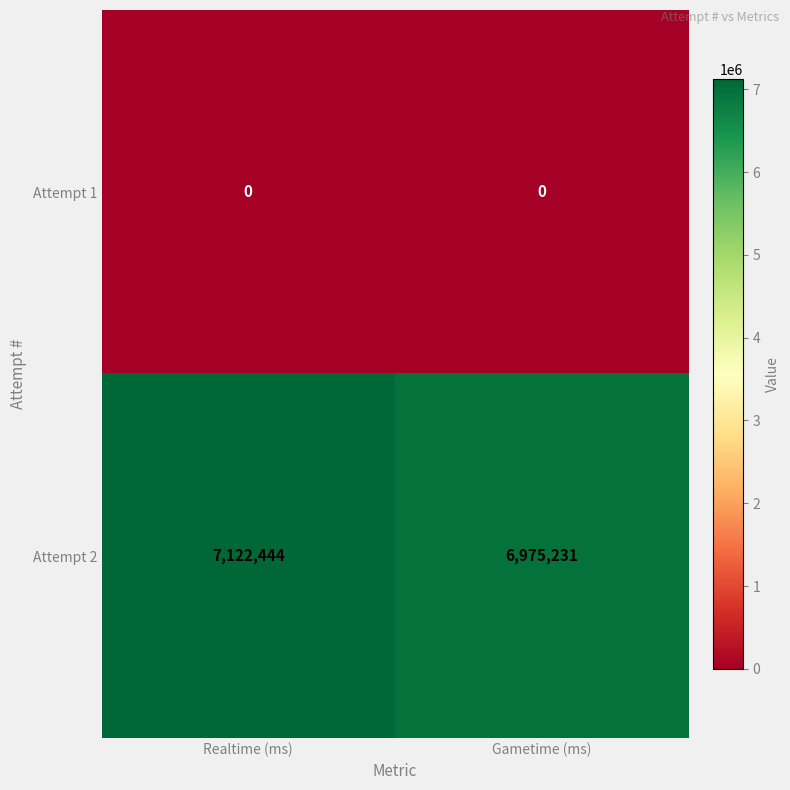

Reading left to right, transcribe all the data shown in this chart.

Attempt 1: 0	0
Attempt 2: 7122444	6975231